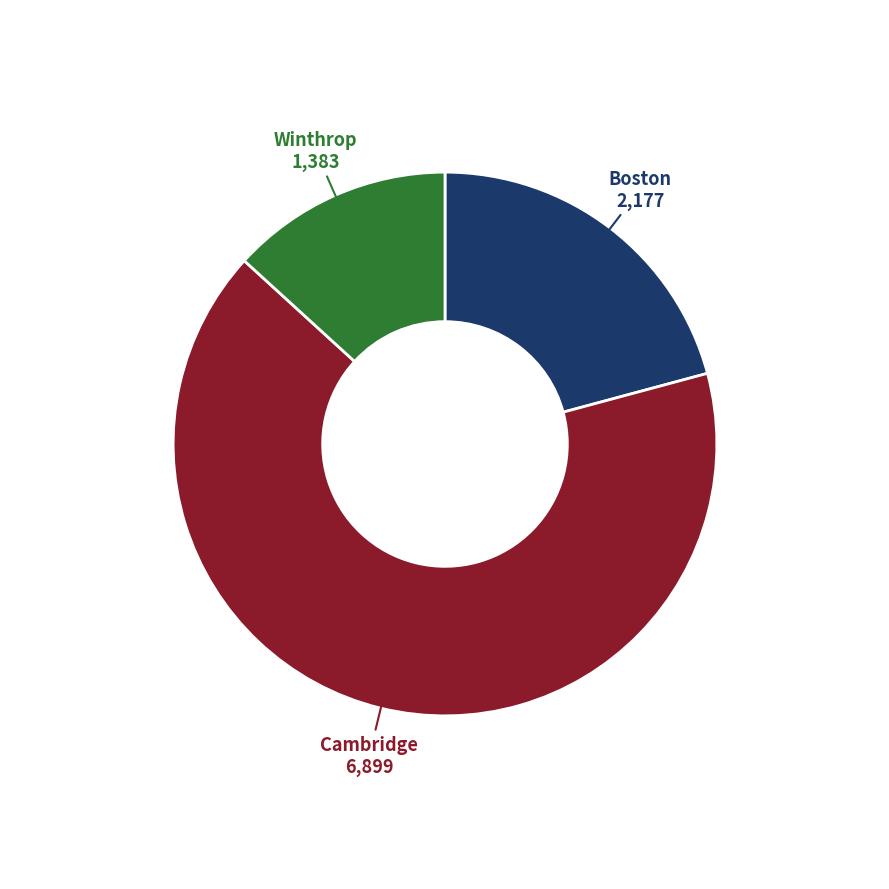

Between Boston and Winthrop, which is larger?

Boston